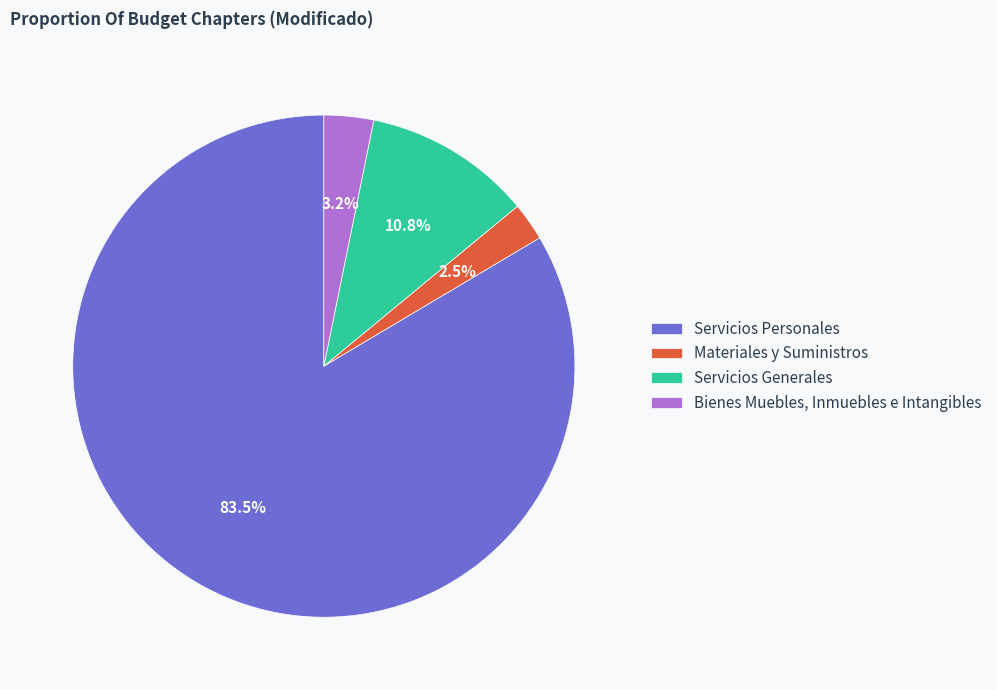

To the nearest percent, what is the average slice percentage?

25%